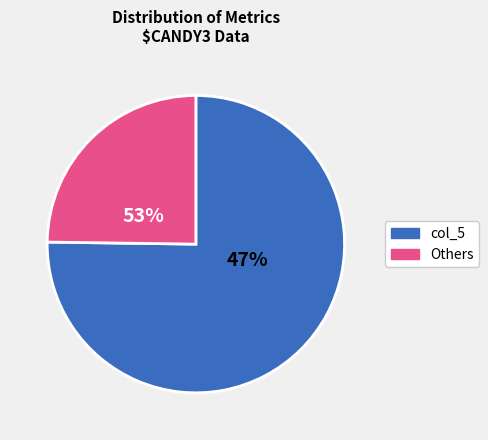

Is col_5 the majority of the pie?

Yes